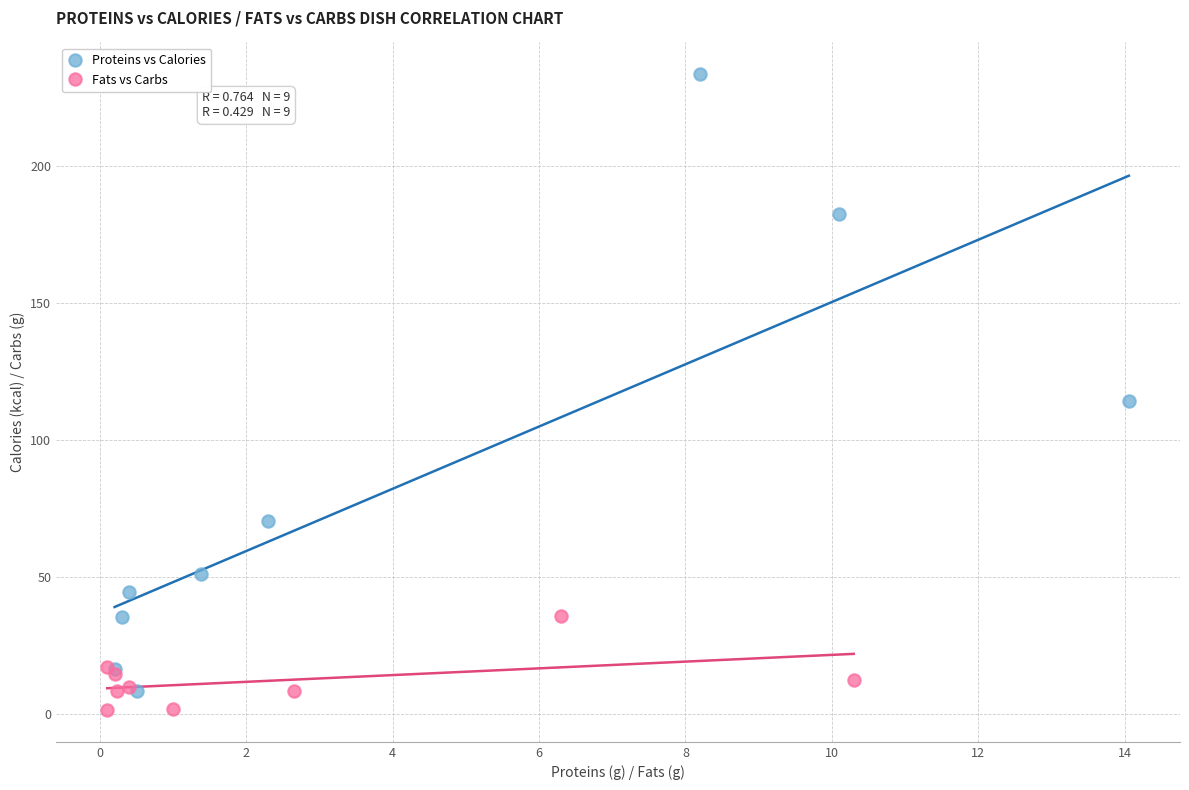

Which series contains the highest Y value?

Proteins vs Calories